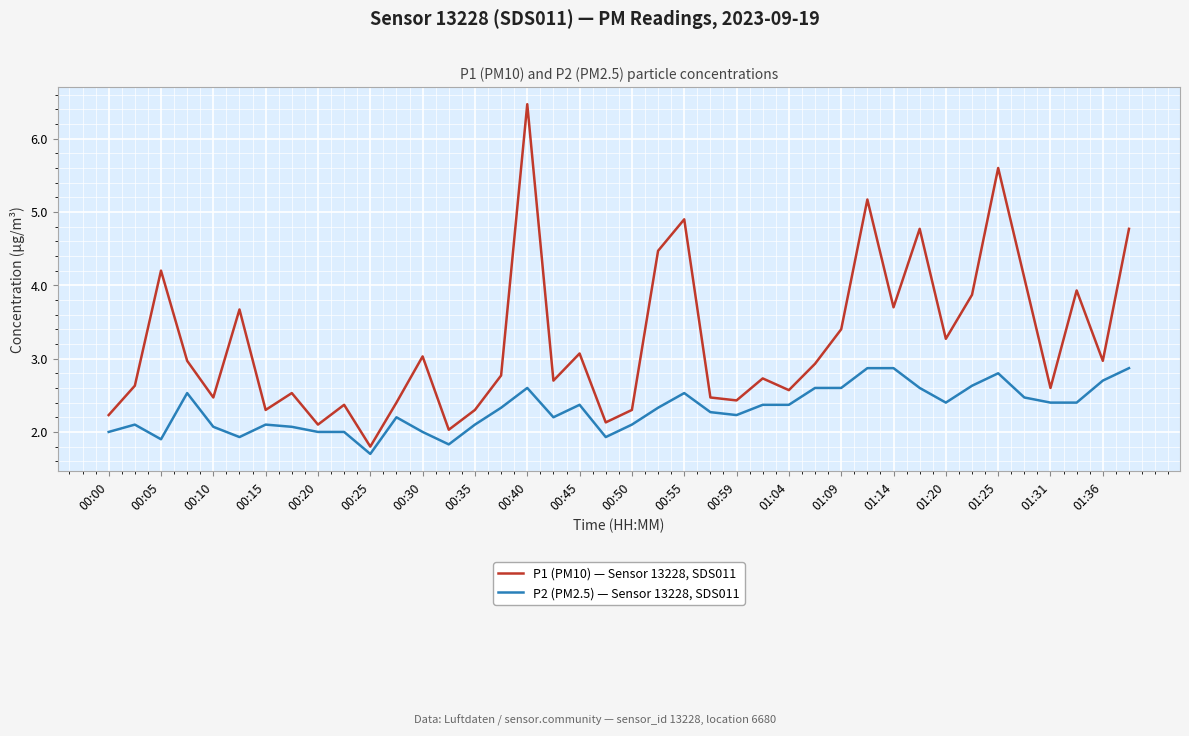

What is the difference between the maximum and minimum values in the P1 (PM10) — Sensor 13228, SDS011 series?

4.7